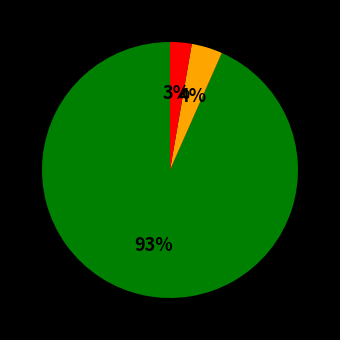

Is there any slice that represents more than half of the pie?

Yes